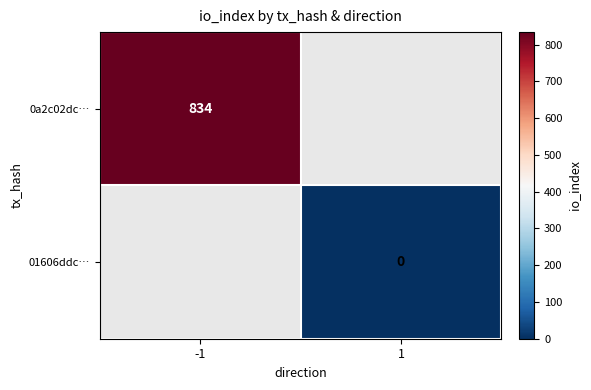

Is the value of 01606ddc… at 1 greater than the value of 0a2c02dc… at -1?

No